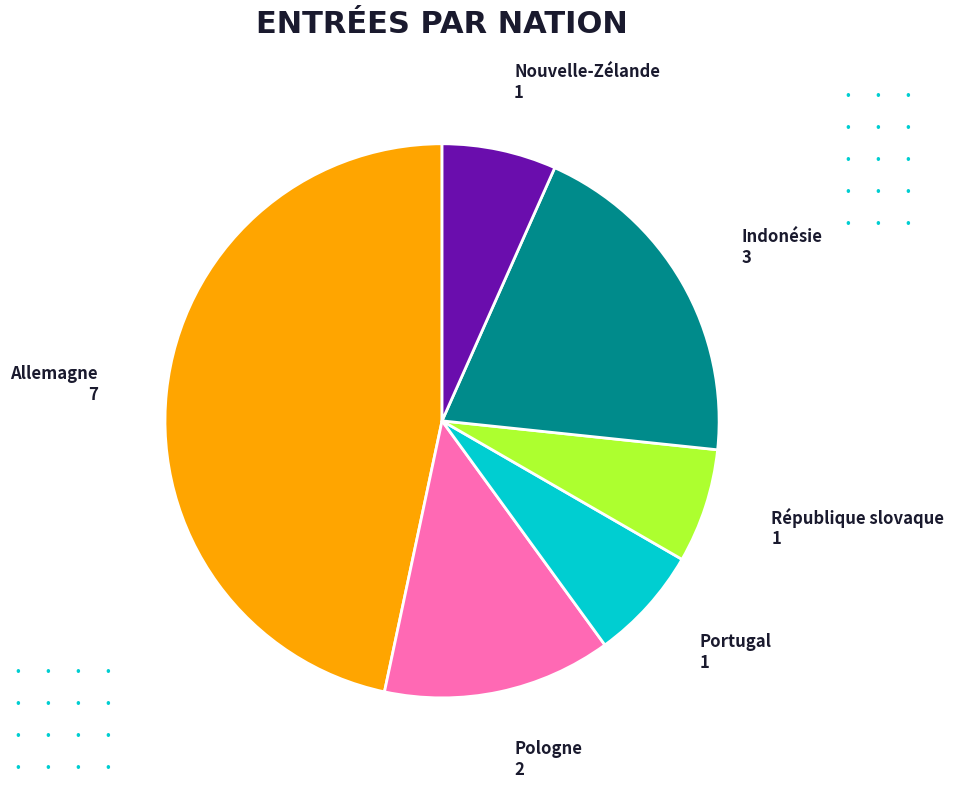

Is it true that Nouvelle-Zélande is 16% of the pie?

False